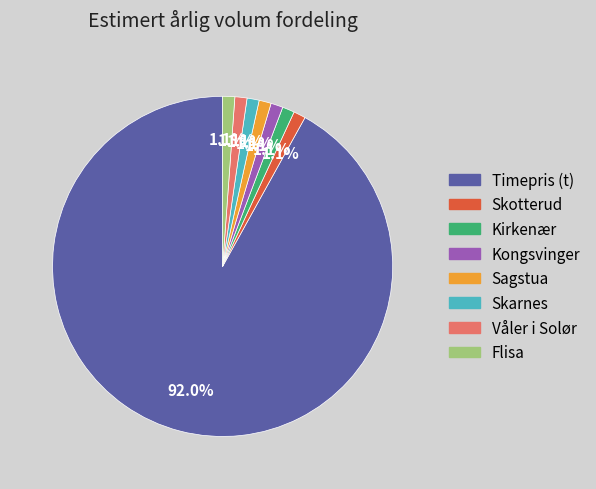

What portion of the pie excludes Kirkenær?

98.9%